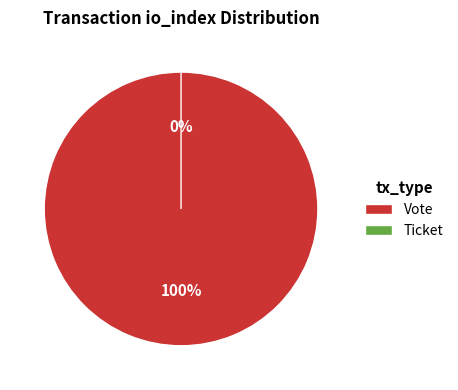

Count the number of slices in the pie.

2